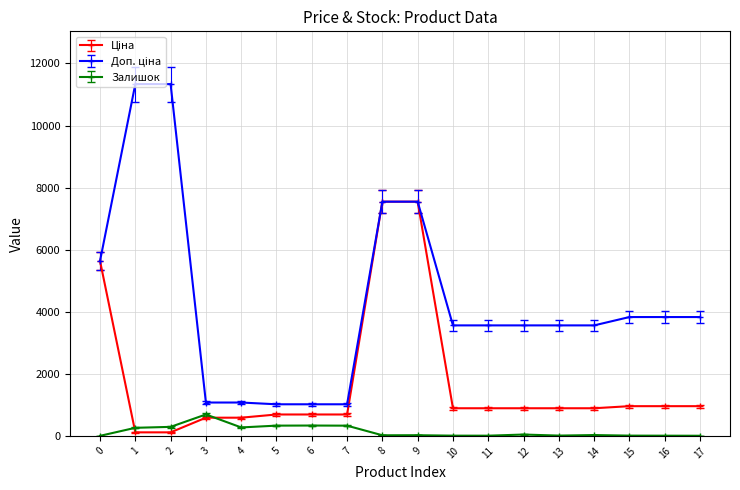

What is the spread (max minus min) of values at 4?

802.5